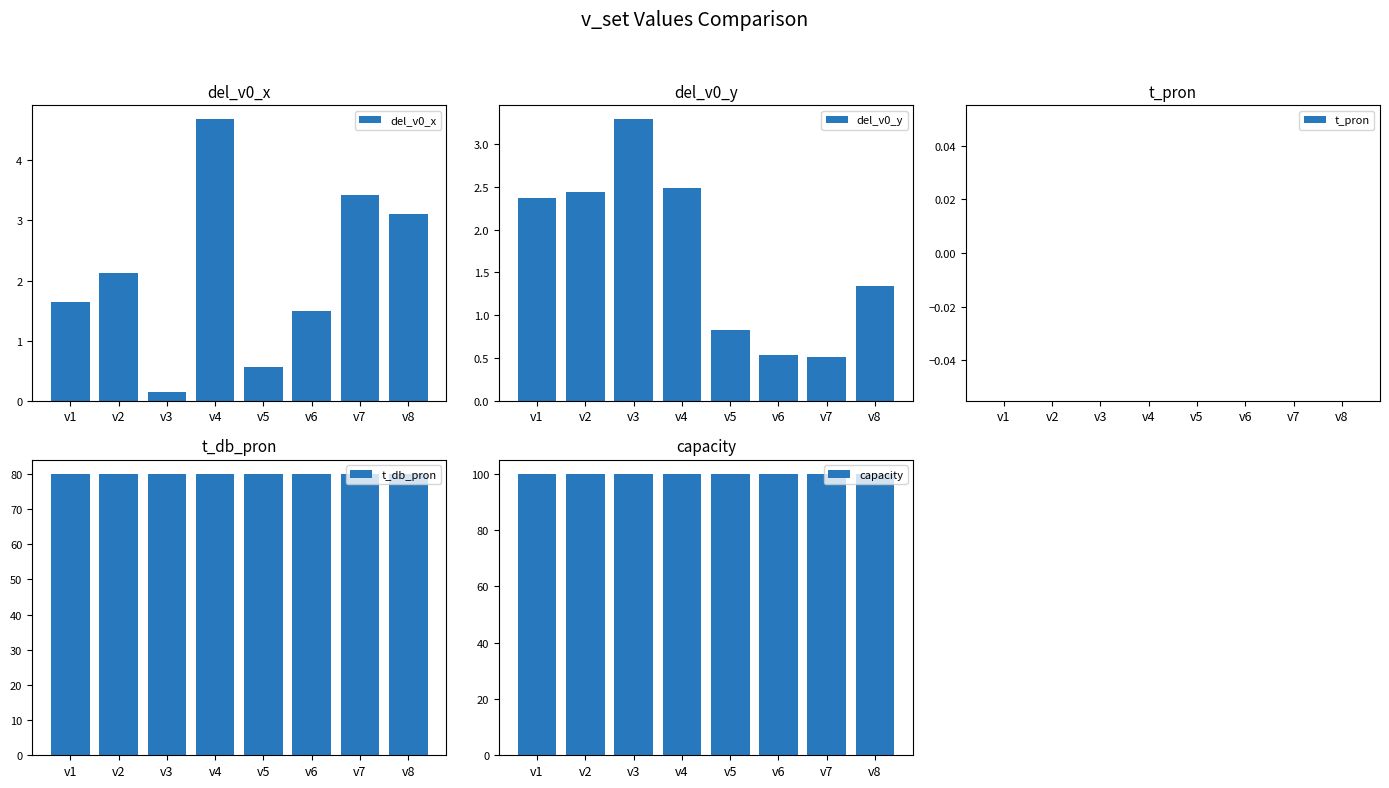

How many values in the del_v0_y series are below 2?

4